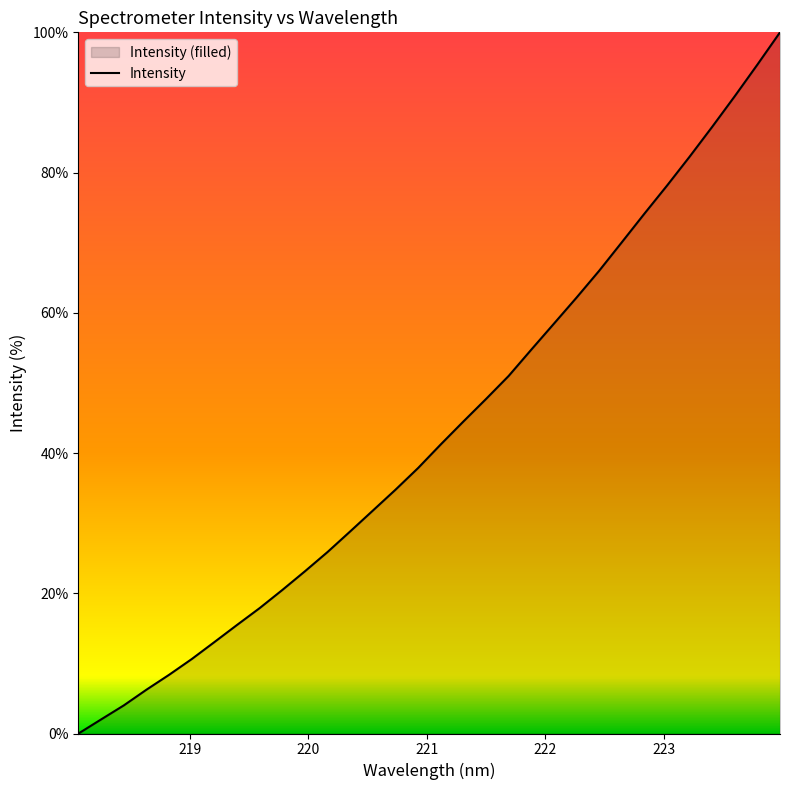

What is the maximum value shown in the chart?

100.0